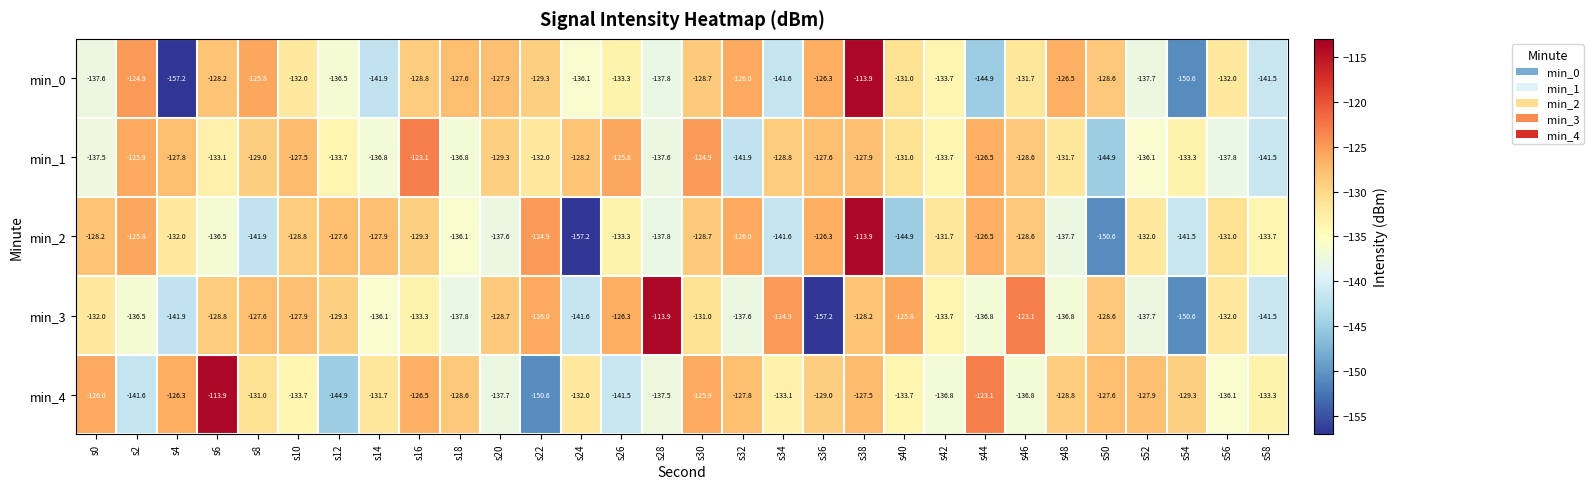

What is the highest value of the min_1 series?

-123.1